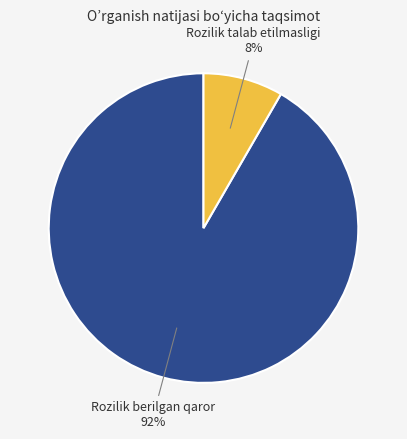

To the nearest percent, what is the average slice percentage?

50%